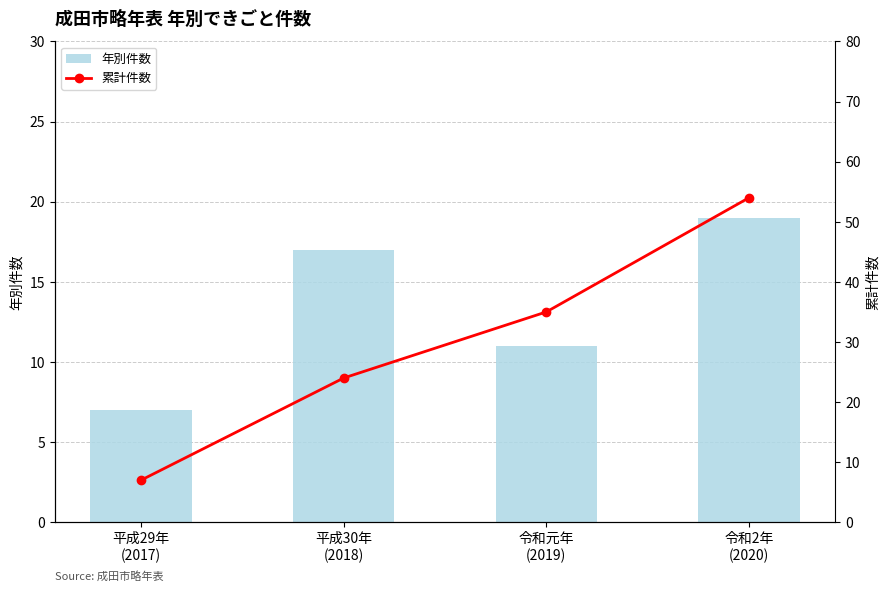

Reading right to left, extract all data points from this chart.

年別件数: 19	11	17	7
累計件数: 54	35	24	7